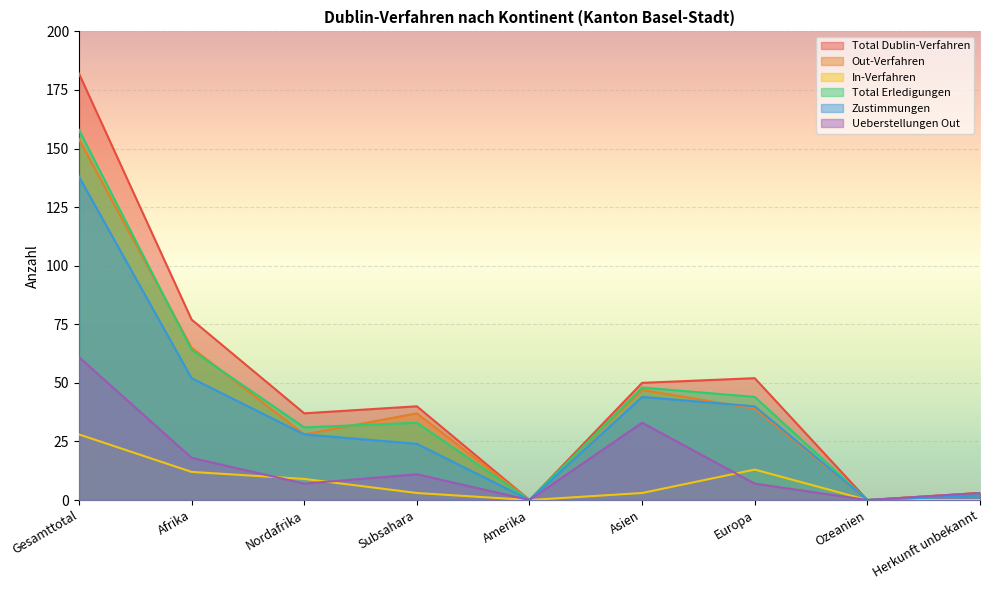

Reading left to right, list all the values displayed in this chart.

Total Dublin-Verfahren: 182	77	37	40	0	50	52	0	3
Out-Verfahren: 154	65	28	37	0	47	39	0	3
In-Verfahren: 28	12	9	3	0	3	13	0	0
Total Erledigungen: 158	64	31	33	0	48	44	0	2
Zustimmungen: 138	52	28	24	0	44	40	0	2
Ueberstellungen Out: 61	18	7	11	0	33	7	0	3